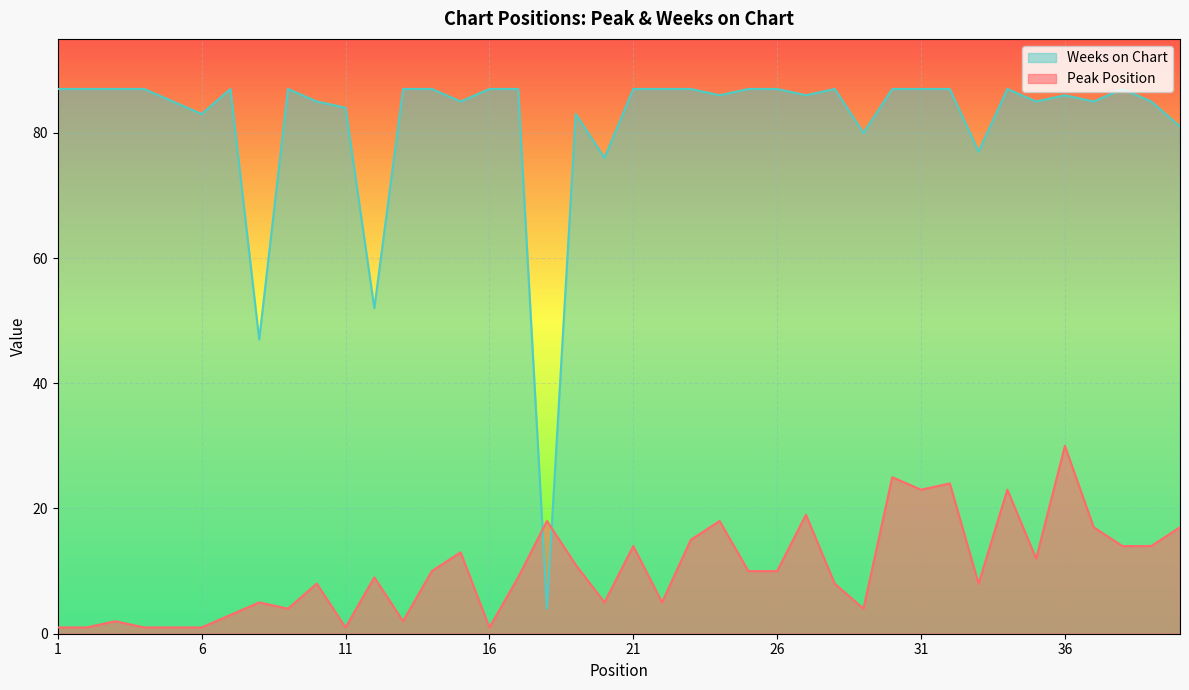

What is the total value across all series at 26?

97